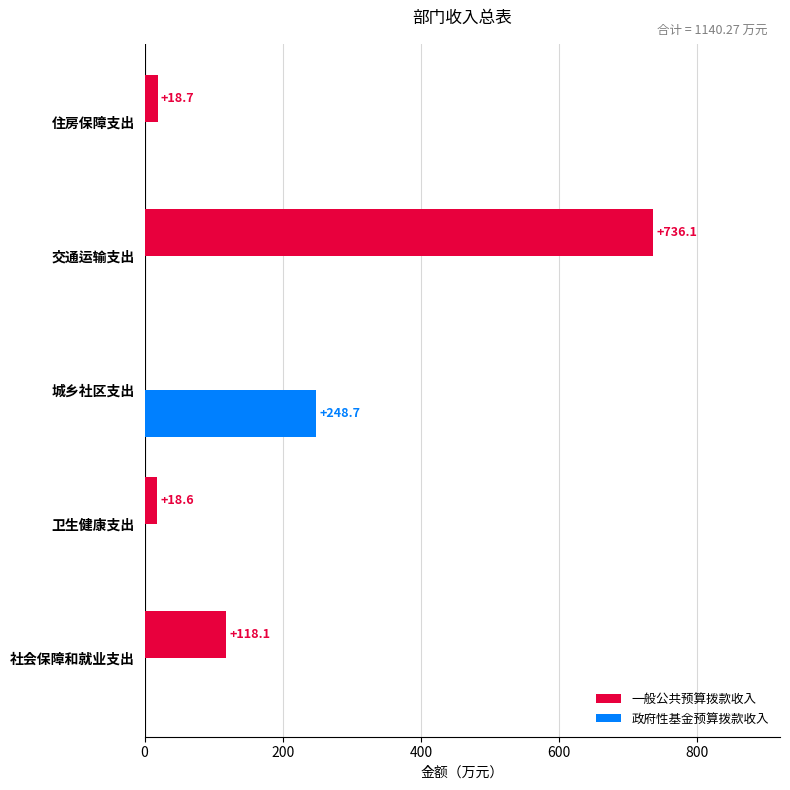

What is the sum of all 一般公共预算拨款收入 values?

891.5